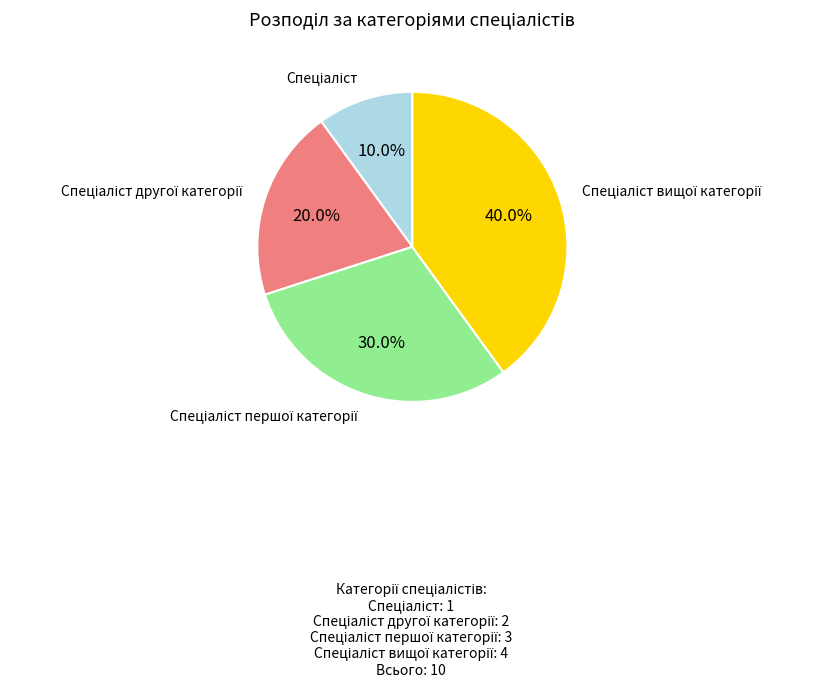

Does any single category account for the majority?

No